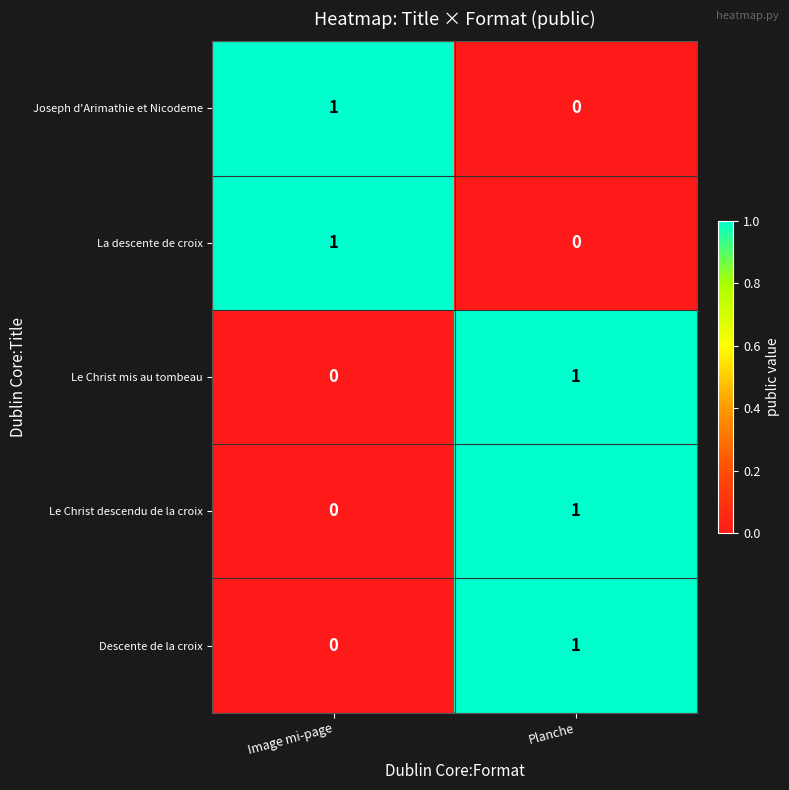

Rank the categories by La descente de croix value from lowest to highest.

Planche, Image mi-page